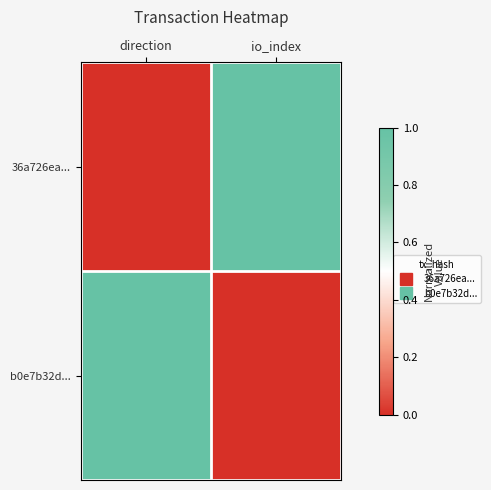

Reading left to right, what are all the values shown in this chart?

36a726ea...: direction=0	io_index=1
b0e7b32d...: direction=1	io_index=0